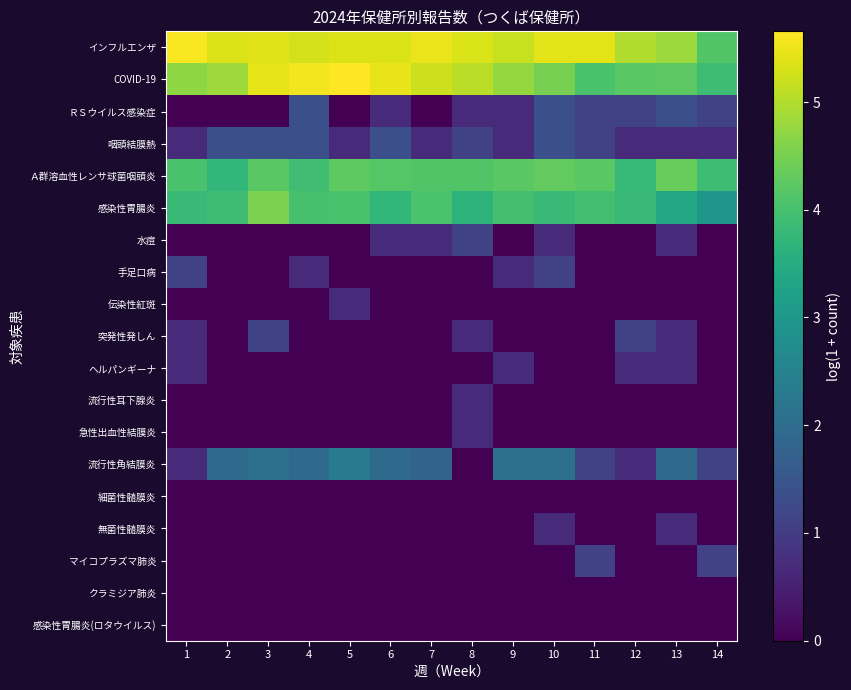

Rank the series at 14 from lowest to highest value.

水痘, 手足口病, 伝染性紅斑, 突発性発しん, ヘルパンギーナ, 流行性耳下腺炎, 急性出血性結膜炎, 細菌性髄膜炎, 無菌性髄膜炎, クラミジア肺炎, 感染性胃腸炎(ロタウイルス), 咽頭結膜熱, ＲＳウイルス感染症, 流行性角結膜炎, マイコプラズマ肺炎, 感染性胃腸炎, COVID-19, Ａ群溶血性レンサ球菌咽頭炎, インフルエンザ